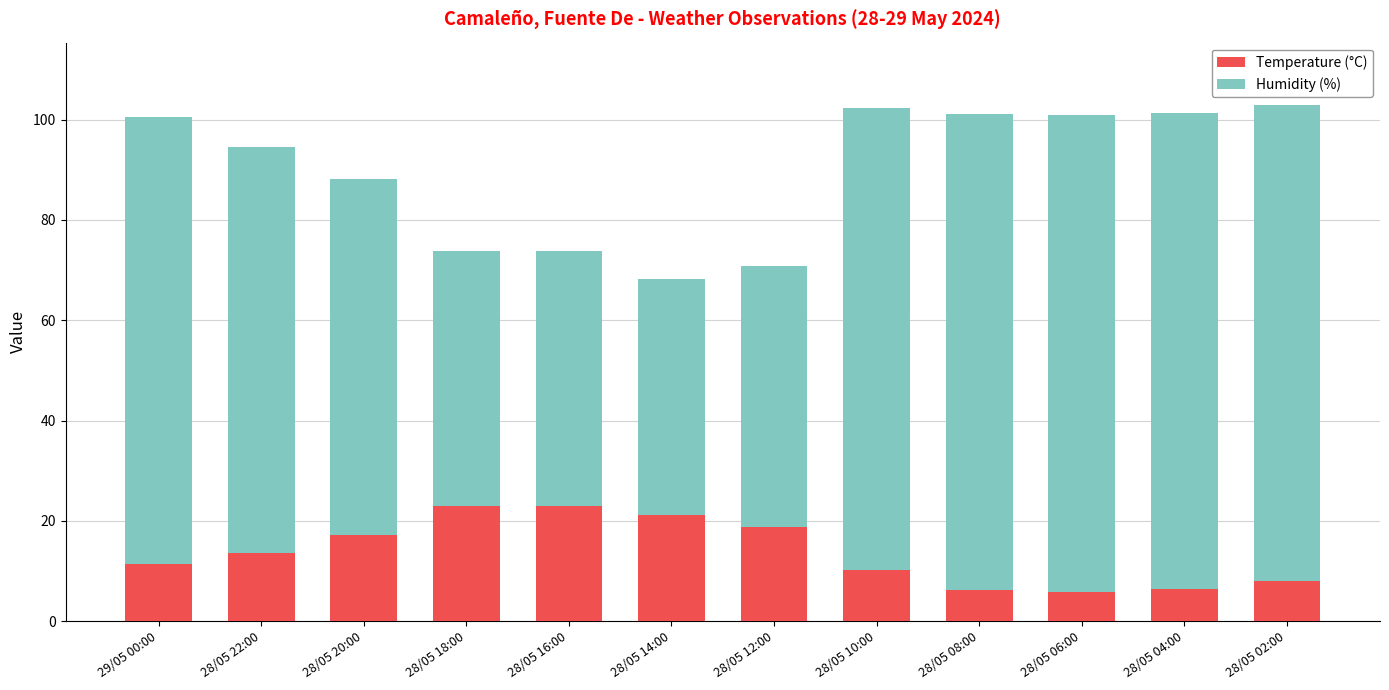

What is the difference between the maximum and second lowest values in the Temperature (°C) series?

16.7